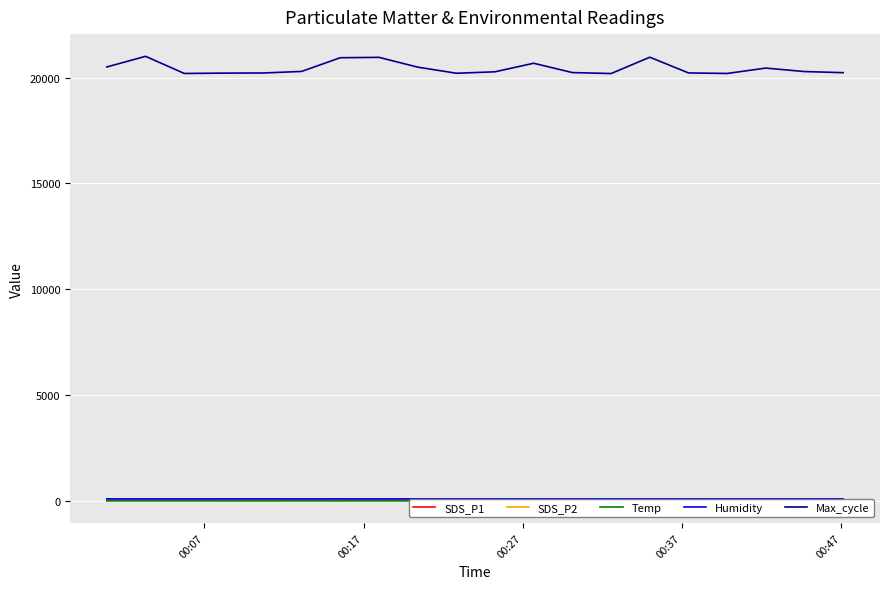

Is the value of SDS_P1 at 8 greater than the value of SDS_P2 at 6?

Yes